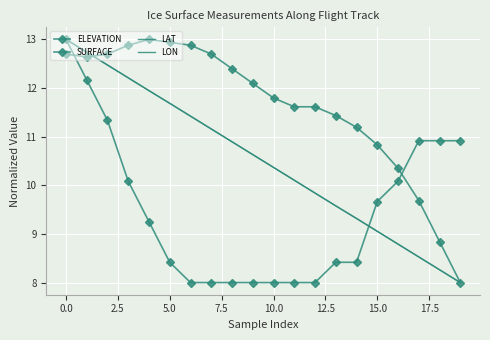

What is the average value of the LAT series?

10.5